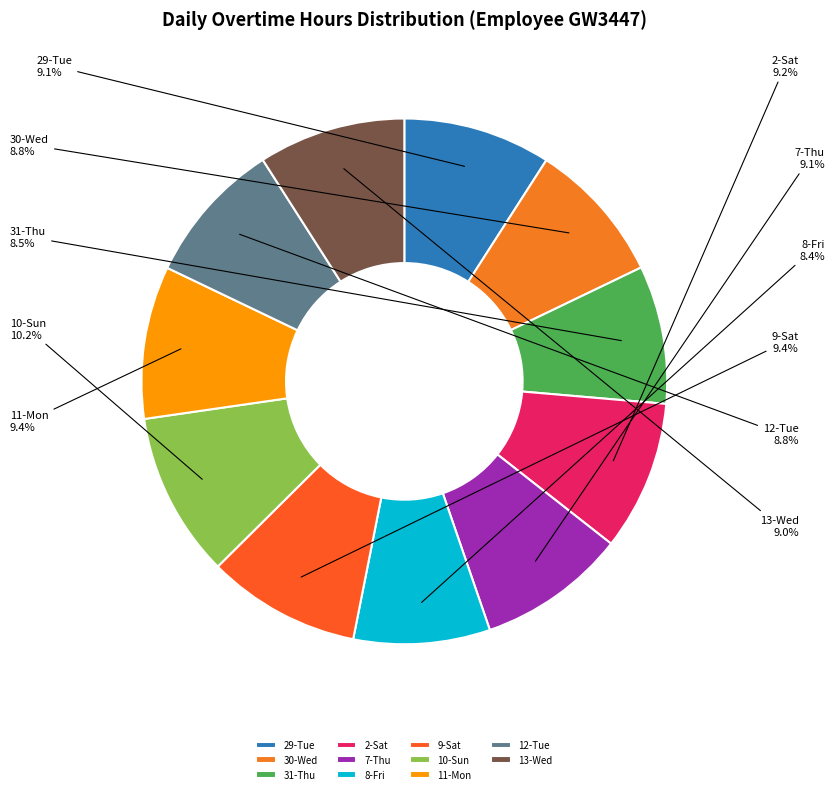

To the nearest percent, what is the difference between the largest and smallest slice percentages?

2%